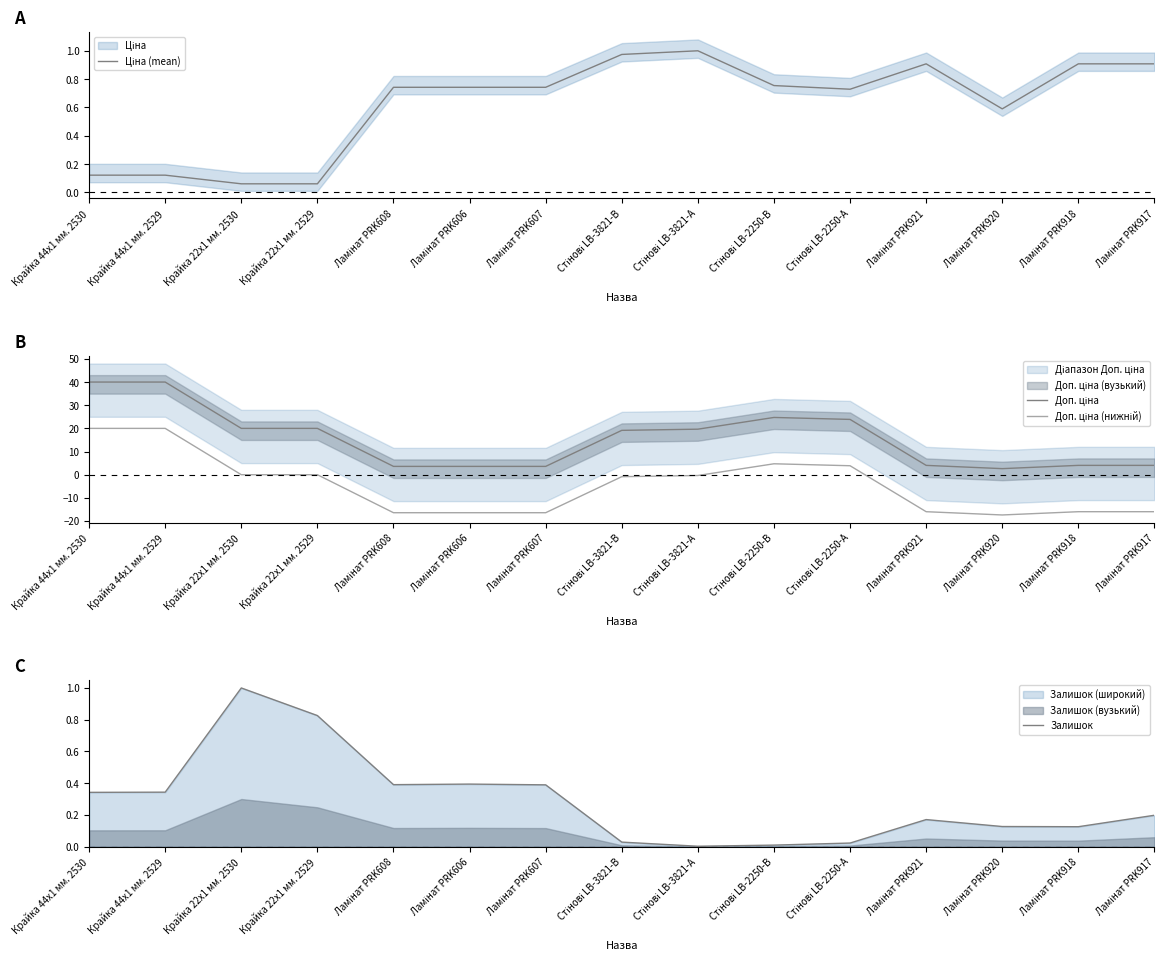

At which category is the sum across all series the highest?

Крайка 44x1 мм. 2529